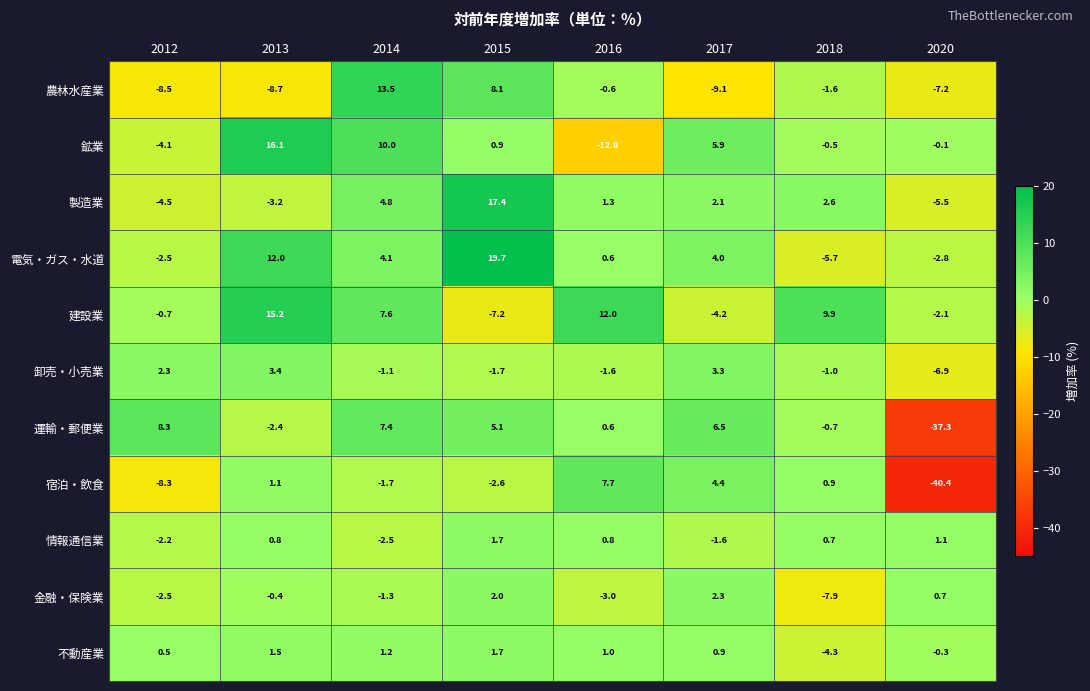

Which series has the largest total across all categories?

建設業